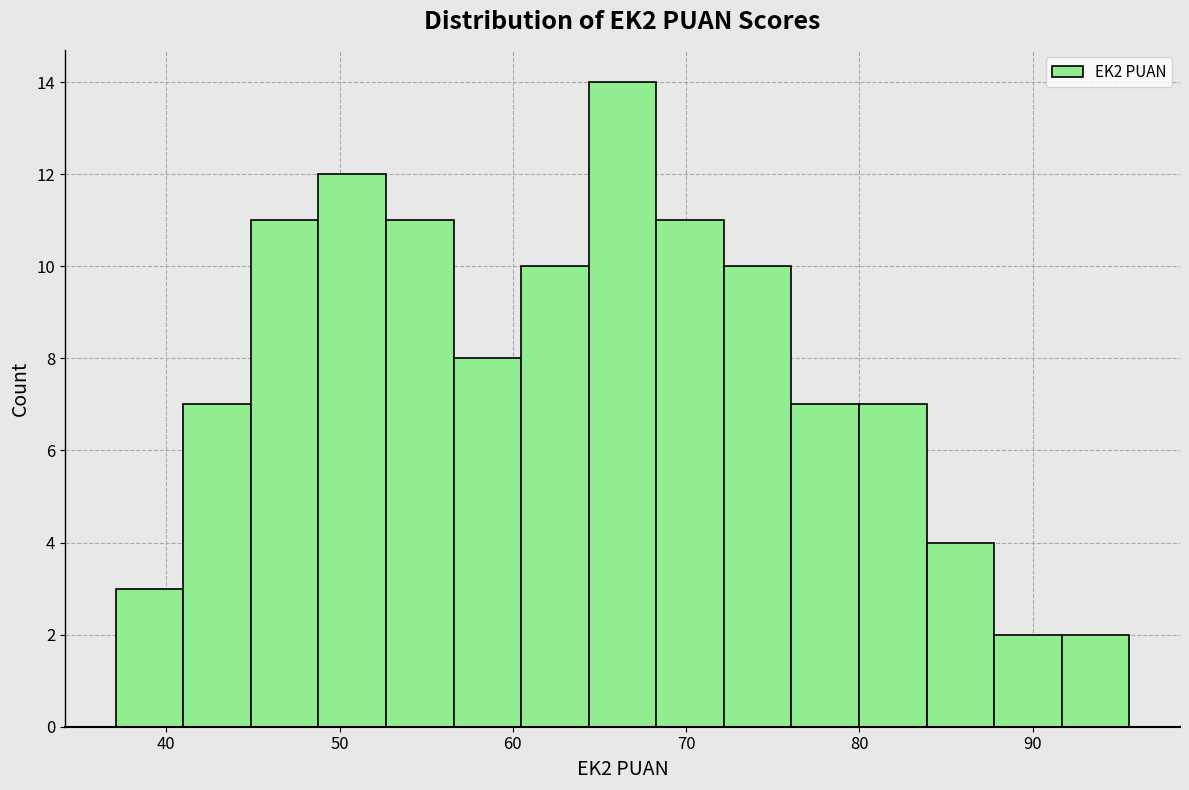

Around what value on the x-axis is the tallest bar? Give the approximate position of its centre, as read against the axis.

66